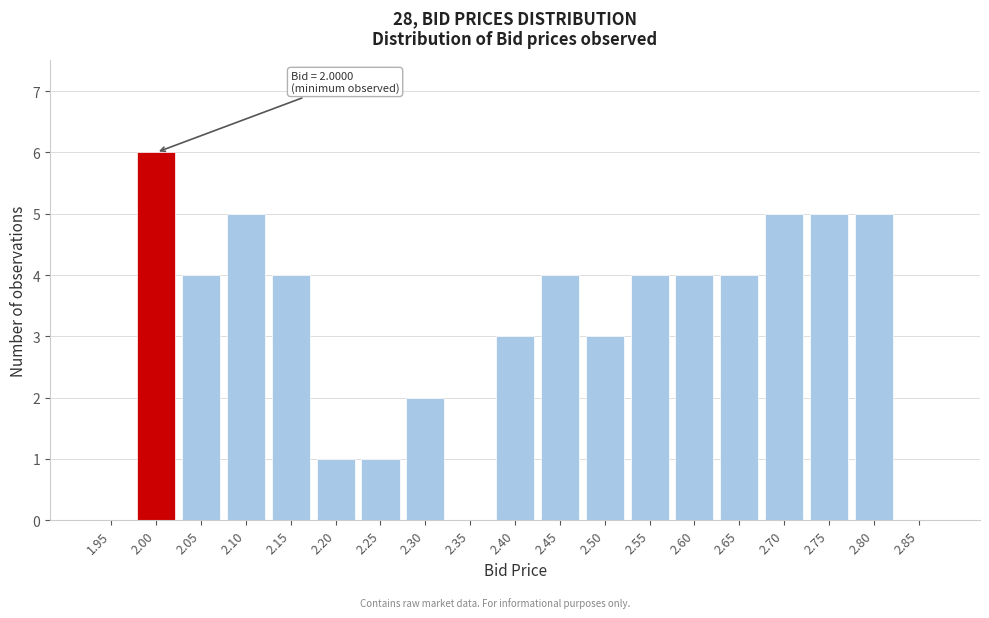

Reading left to right, list all the values displayed in this chart.

1.95=0	2.00=6	2.05=4	2.10=5	2.15=4	2.20=1	2.25=1	2.30=2	2.35=0	2.40=3	2.45=4	2.50=3	2.55=4	2.60=4	2.65=4	2.70=5	2.75=5	2.80=5	2.85=0